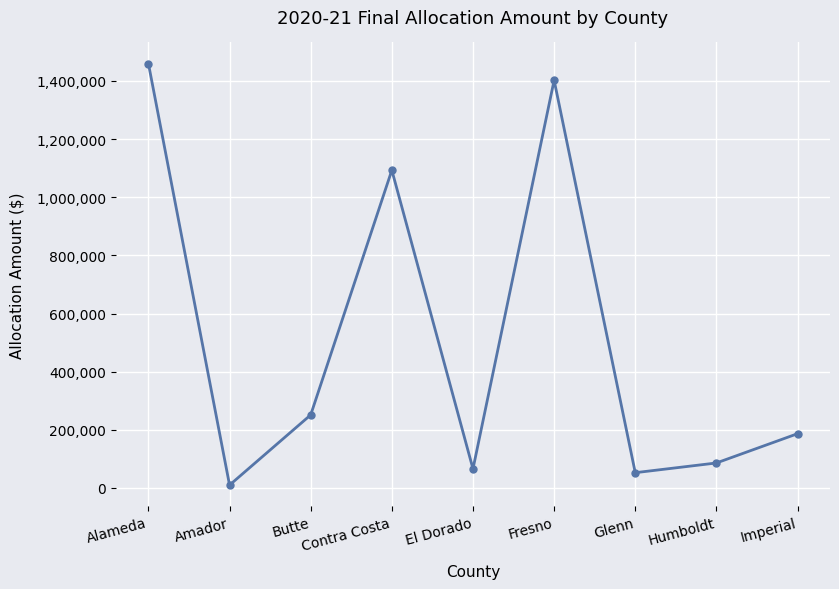

Count the number of data series in this chart.

1